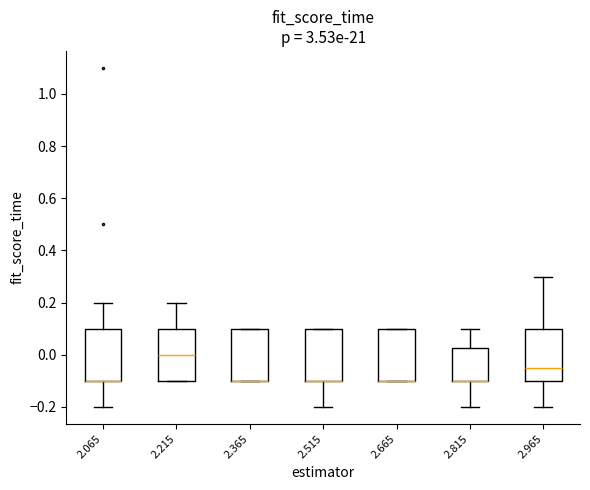

Reading left to right, transcribe this box plot: for each box, give where its median line is, the range the box spans, and where its two whiskers end, as read against the y-axis. The values are not printed on the chart, so give them approximately, as read against the axis.

2.065: median -0.10 (drawn on the box's lower edge), box -0.10 to 0.10, whiskers -0.20 to 0.20
2.215: median 0.00, box -0.10 to 0.10, whiskers -0.10 to 0.20
2.365: median -0.10 (drawn on the box's lower edge), box -0.10 to 0.10, whiskers -0.10 to 0.10
2.515: median -0.10 (drawn on the box's lower edge), box -0.10 to 0.10, whiskers -0.20 to 0.10
2.665: median -0.10 (drawn on the box's lower edge), box -0.10 to 0.10, whiskers -0.10 to 0.10
2.815: median -0.10 (drawn on the box's lower edge), box -0.10 to 0.02, whiskers -0.20 to 0.10
2.965: median -0.04, box -0.10 to 0.10, whiskers -0.20 to 0.30